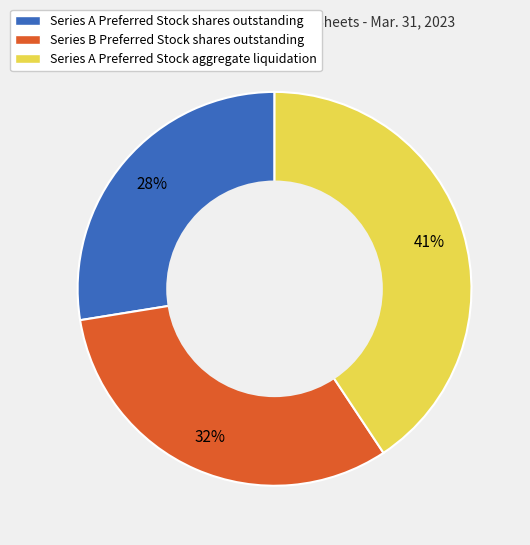

Is the sum of Series A Preferred Stock aggregate liquidation and Series B Preferred Stock shares outstanding greater than half?

Yes